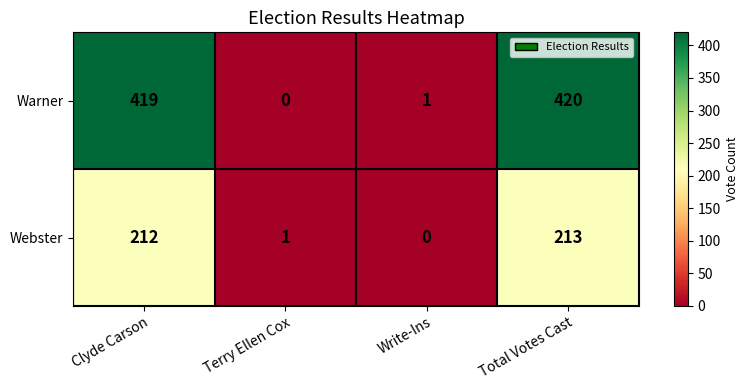

True or false: Warner has a value of 0 at Terry Ellen Cox.

True